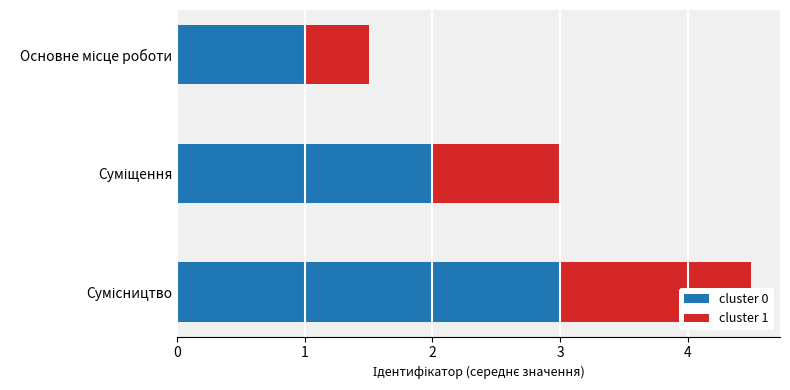

How many cluster 1 values are between 0 and 1?

2